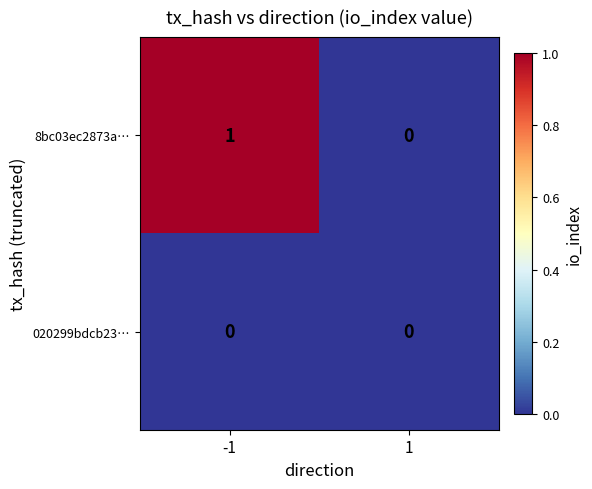

Which series has the widest spread of values?

8bc03ec2873a…